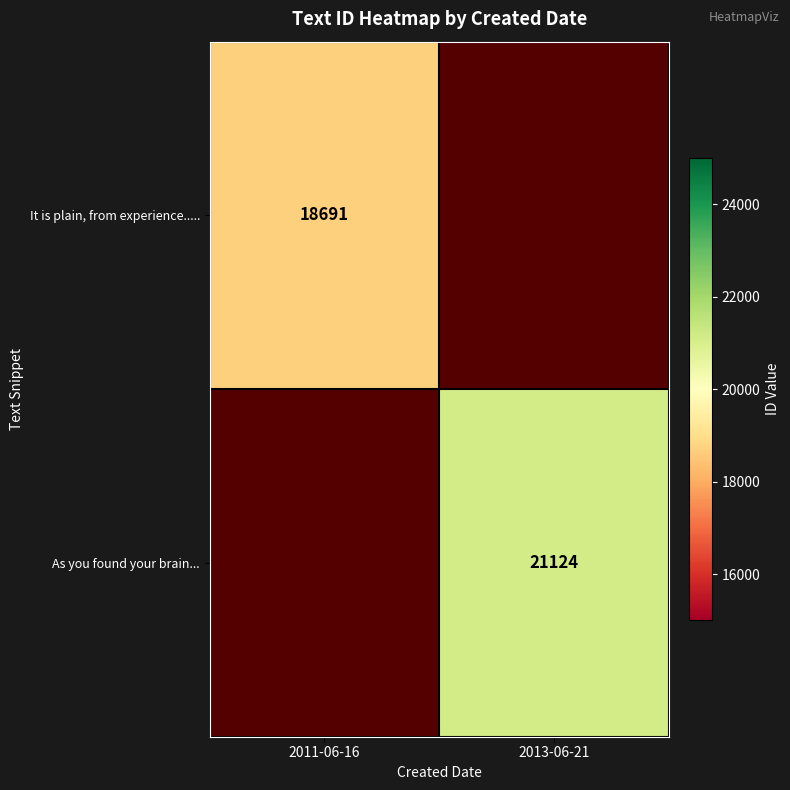

The It is plain, from experience..... series shows 5105 at 2011-06-16. True or false?

False